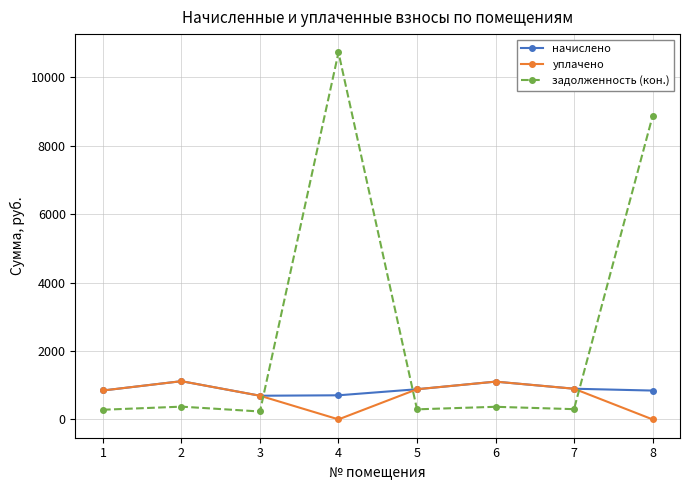

What is the difference between the начислено values at 6 and 8?

261.4